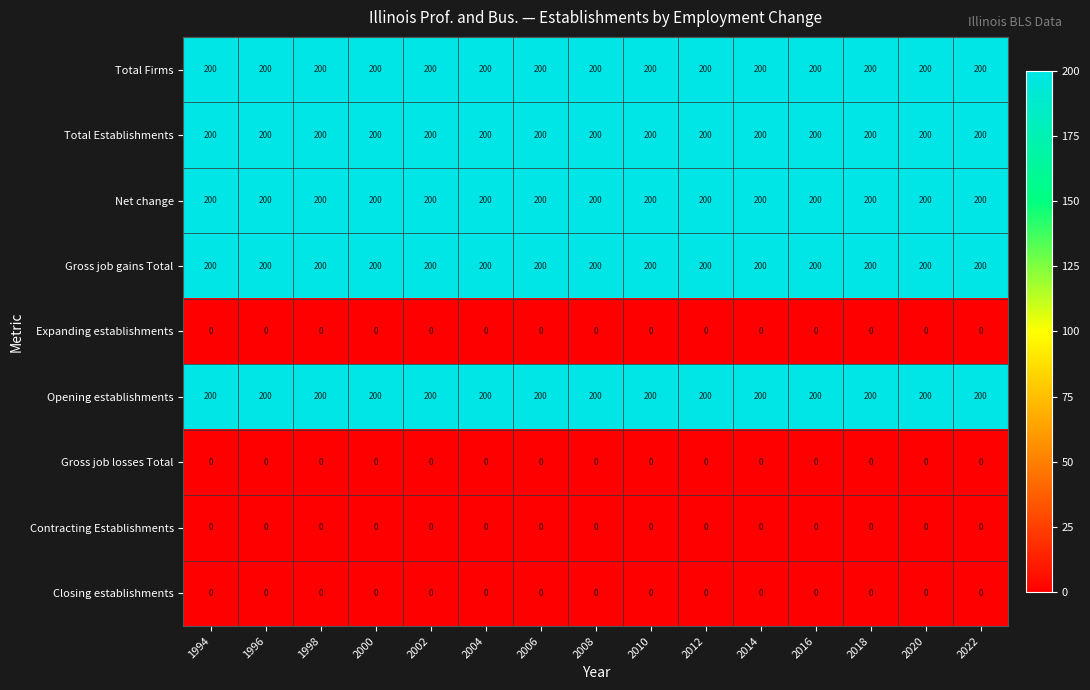

What is the sum of all Gross job gains Total values?

3000